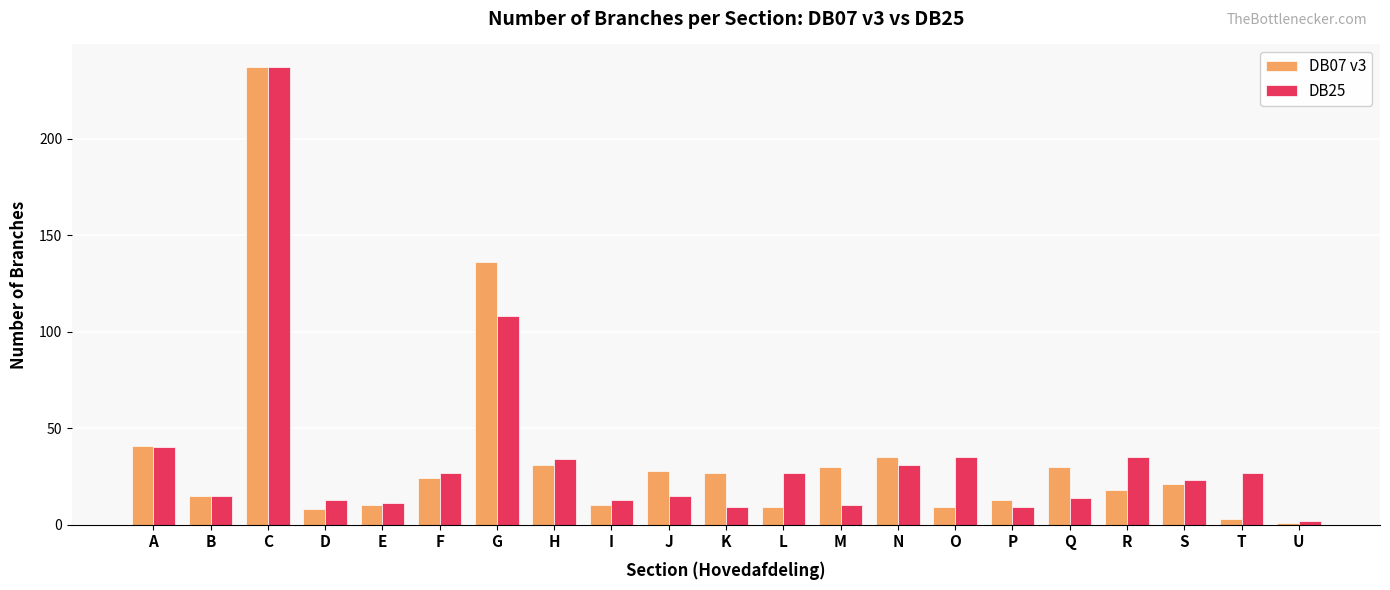

Which label corresponds to the largest value in the chart?

C